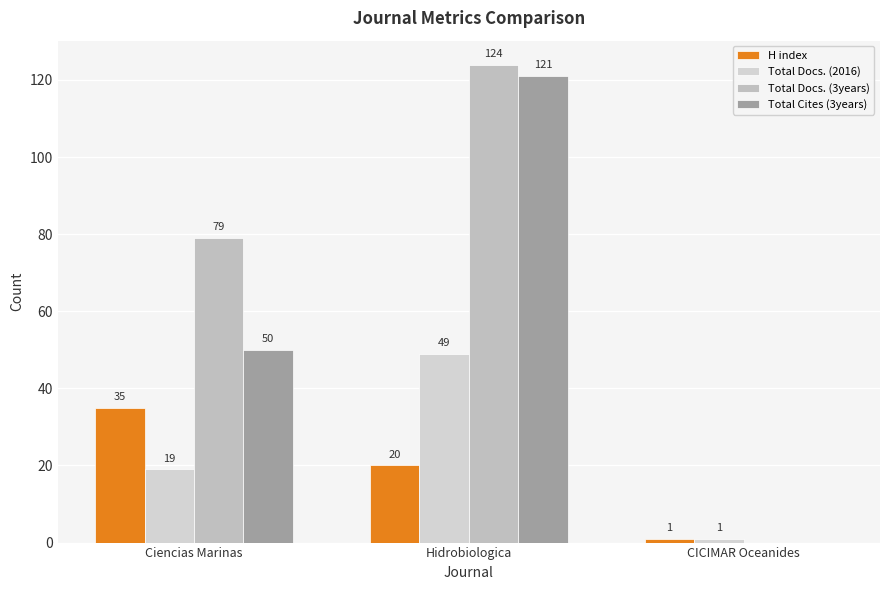

Between CICIMAR Oceanides and Hidrobiologica, which is larger?

Hidrobiologica